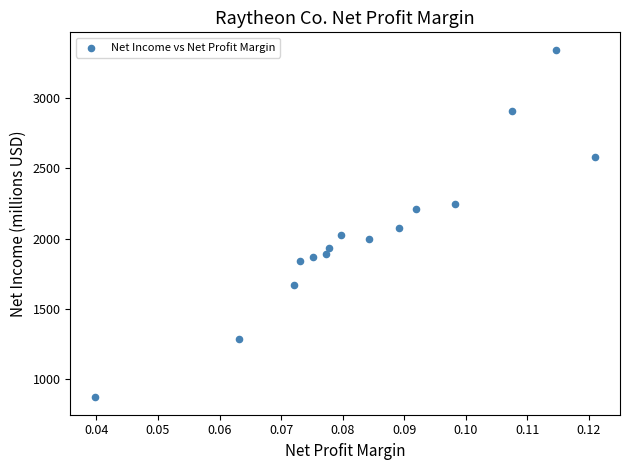

What is the range of Y values (max minus min)?

2472